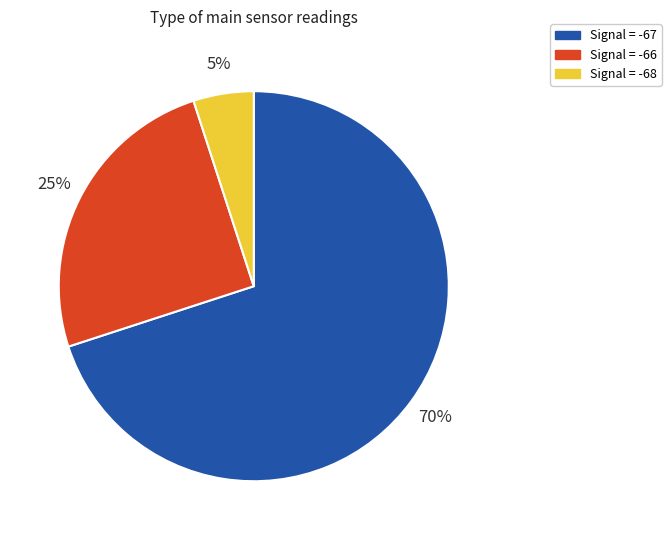

Rank the categories by value from highest to lowest.

Signal = -67, Signal = -66, Signal = -68